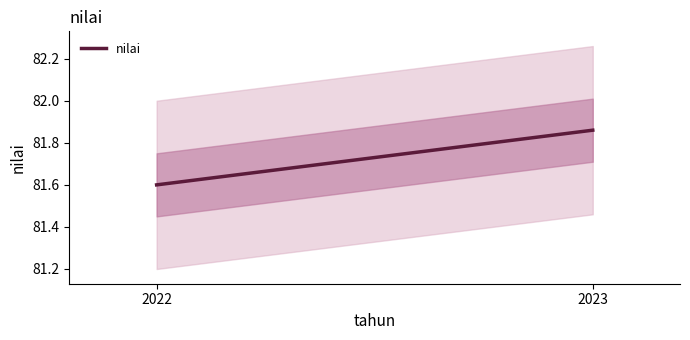

Reading left to right, what are all the values shown in this chart?

81.6	81.9